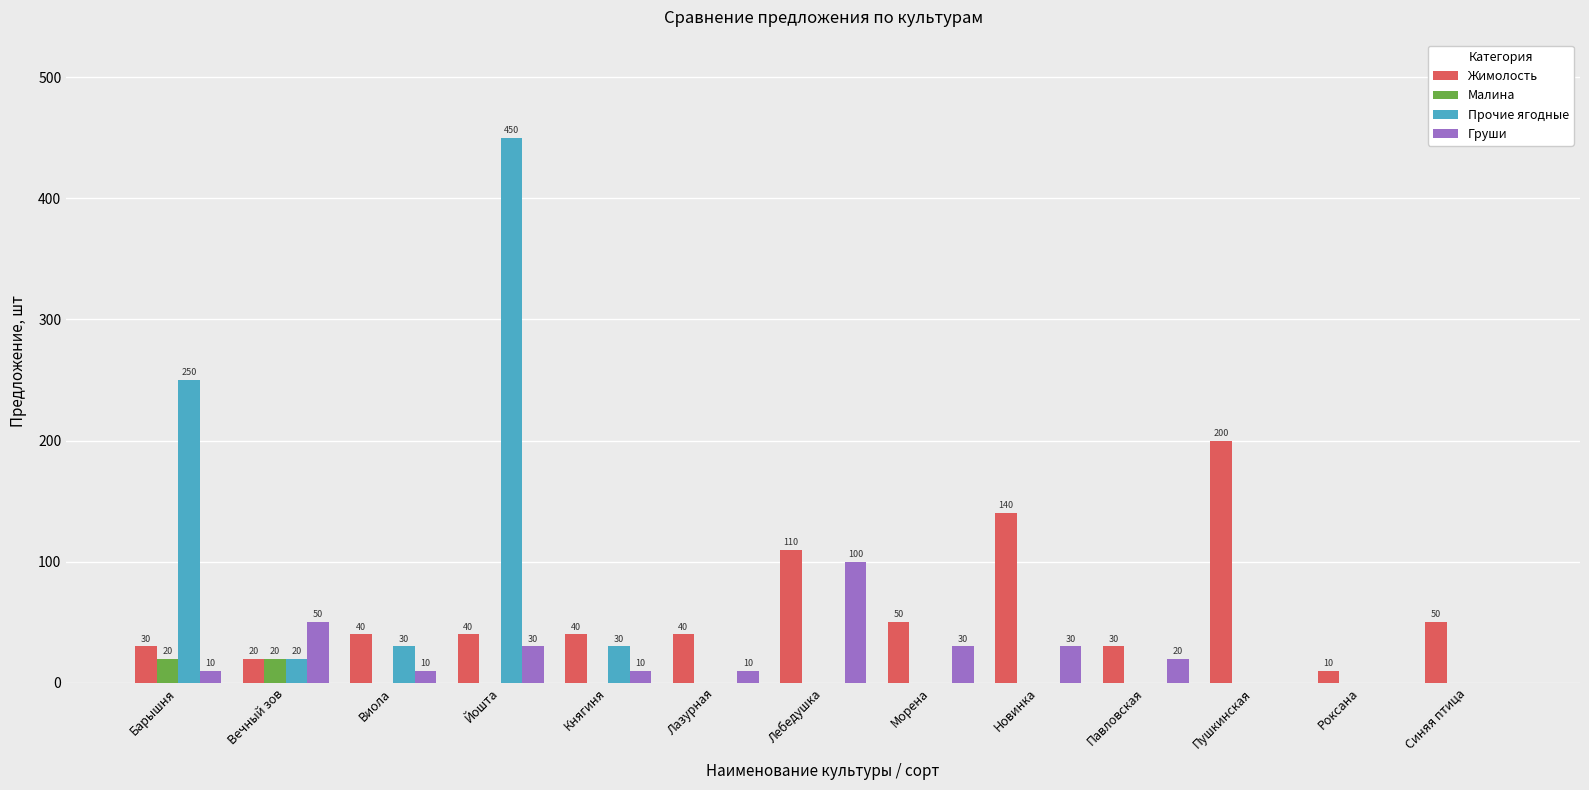

Does the chart contain stacked bars?

No